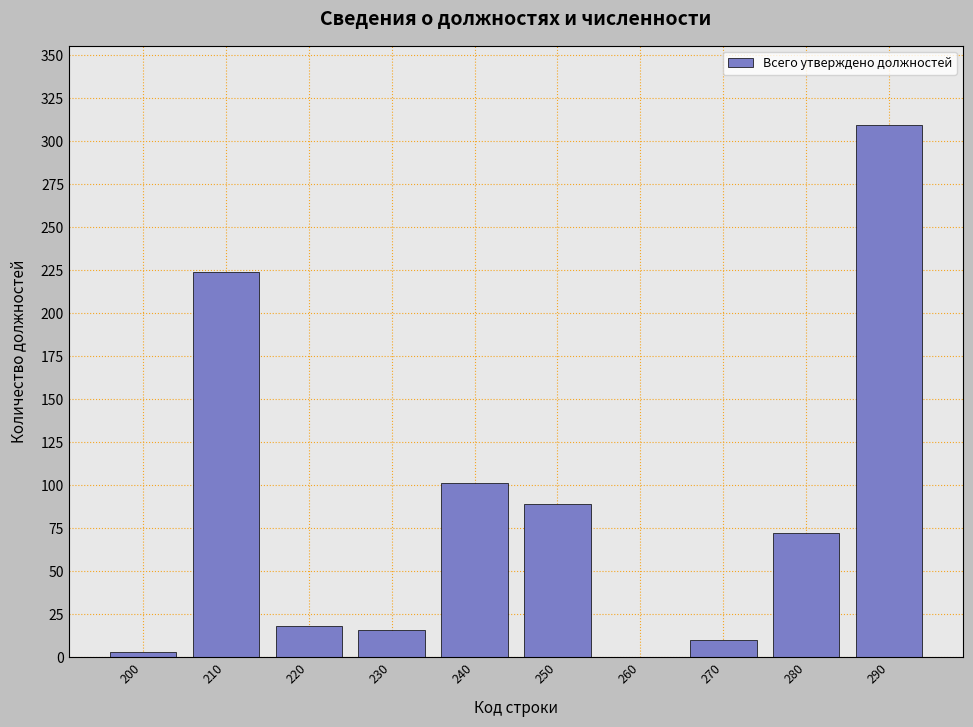

Reading right to left, transcribe all the data shown in this chart.

290=309	280=72	270=10	260=0	250=89	240=101	230=16	220=18	210=224	200=3